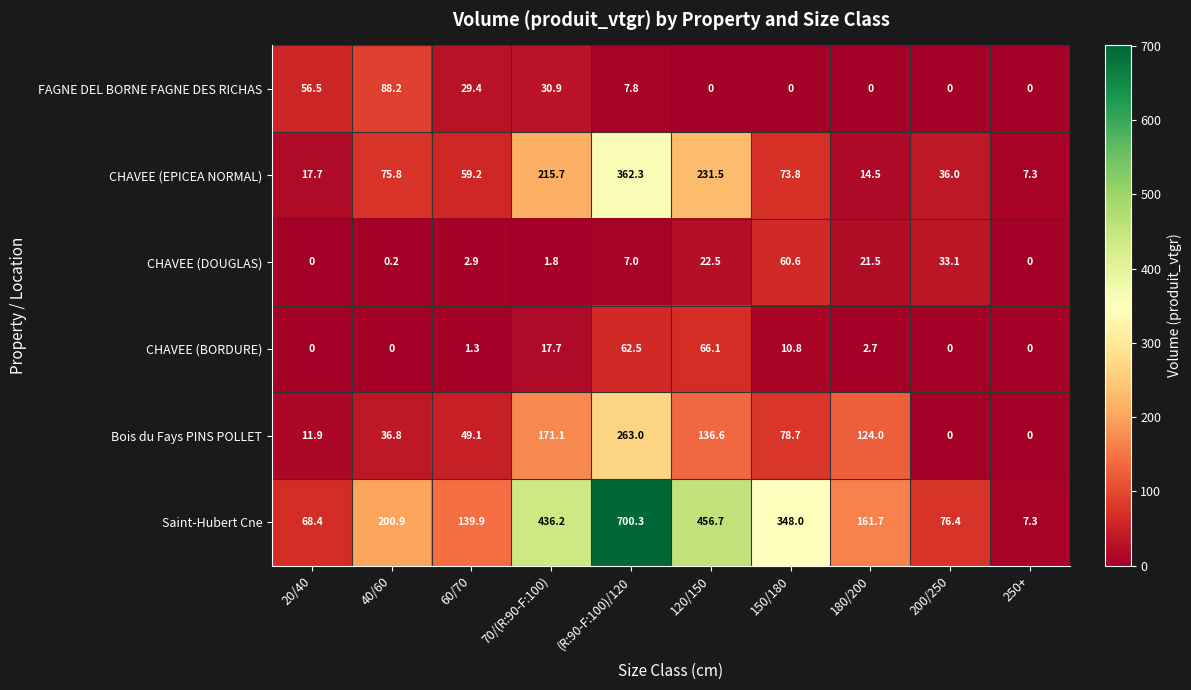

What is the difference between the second highest and minimum values in the CHAVEE (EPICEA NORMAL) series?

224.2